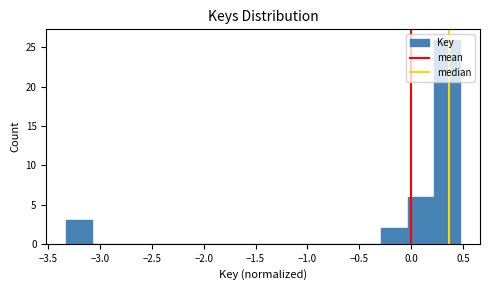

Reading left to right, list every bar in this chart as the range it spans on the x-axis followed by its height. Neither the bar edges nor the heights are printed on the chart, so give them approximately, as read against the axes.

-3.35 to -3.05: 3
-3.05 to -2.80: 0
-2.80 to -2.55: 0
-2.55 to -2.30: 0
-2.30 to -2.05: 0
-2.05 to -1.80: 0
-1.80 to -1.55: 0
-1.55 to -1.30: 0
-1.30 to -1.05: 0
-1.05 to -0.80: 0
-0.80 to -0.55: 0
-0.55 to -0.30: 0
-0.30 to -0.05: 2
-0.05 to 0.20: 6
0.20 to 0.45: 26